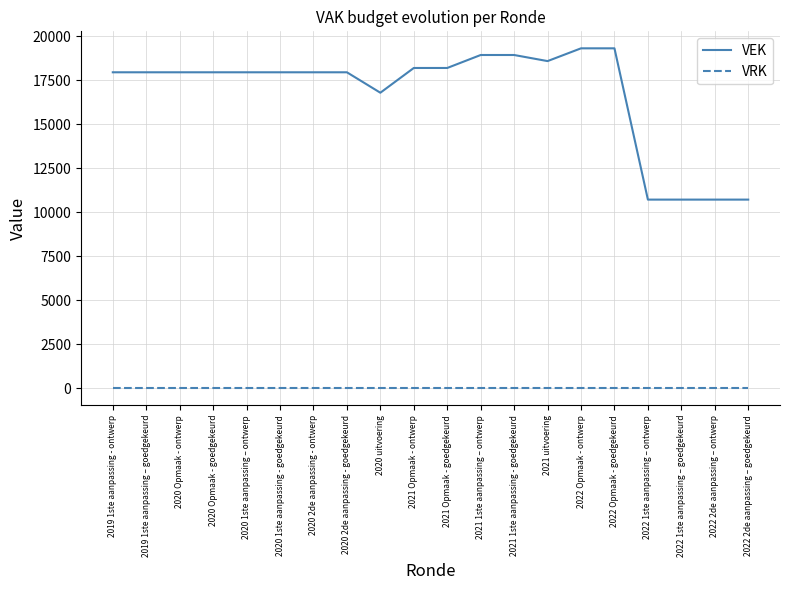

Rank the series by their maximum value, from lowest to highest.

VRK, VEK